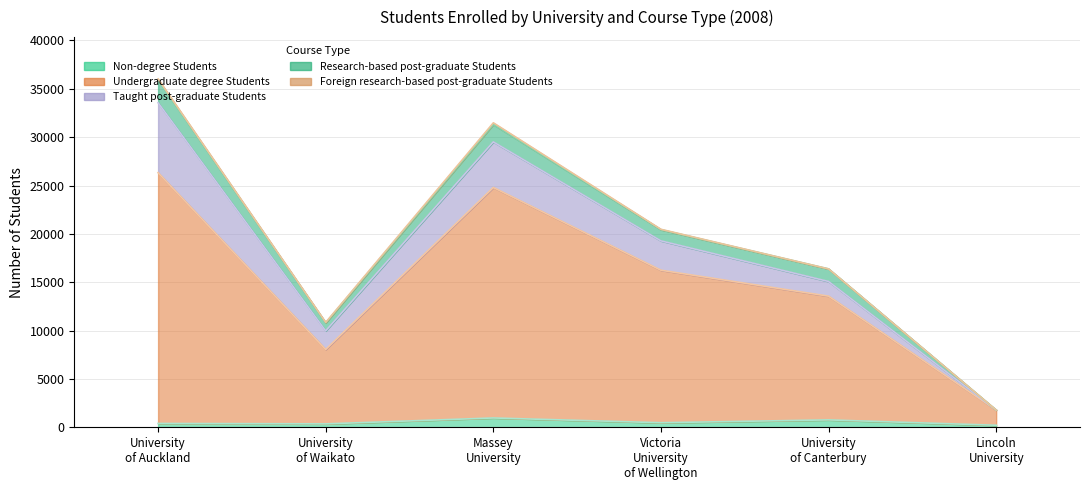

Rank the series at Lincoln University from lowest to highest value.

Taught post-graduate Students, Research-based post-graduate Students, Foreign research-based post-graduate Students, Non-degree Students, Undergraduate degree Students